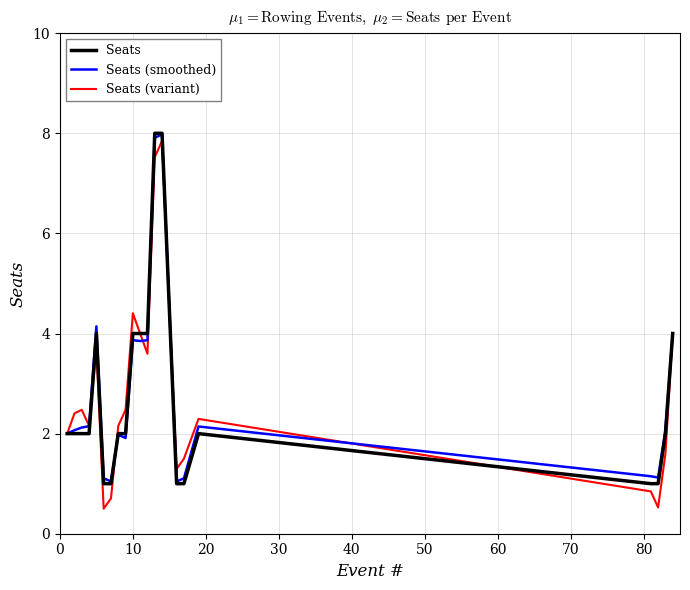

What is the highest value of the Seats (smoothed) series?

8.0